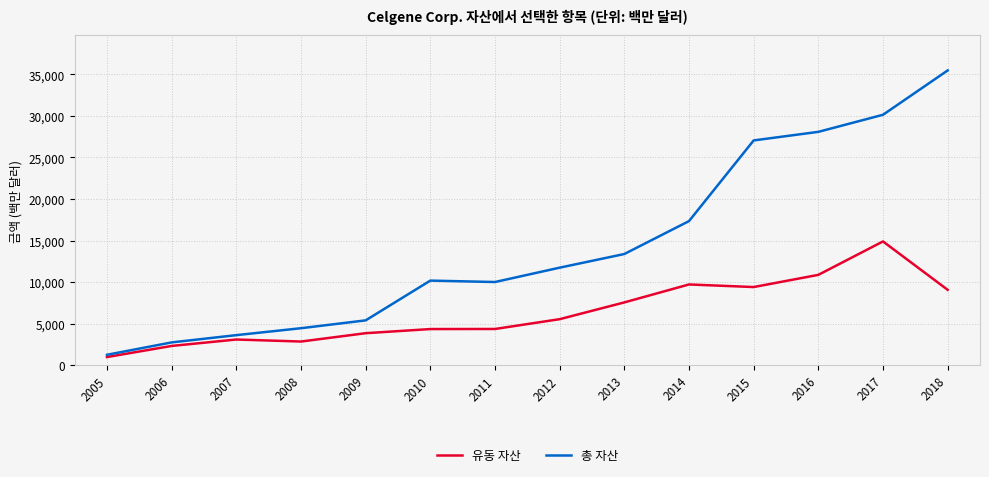

What is the spread (max minus min) of values at 2011?

5653